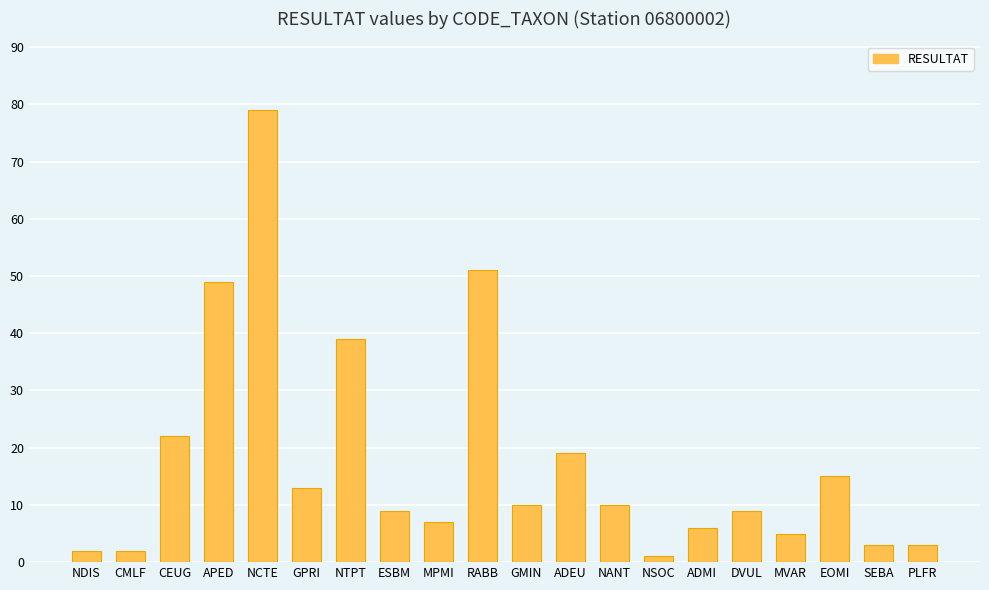

What is the sum of all values?

354